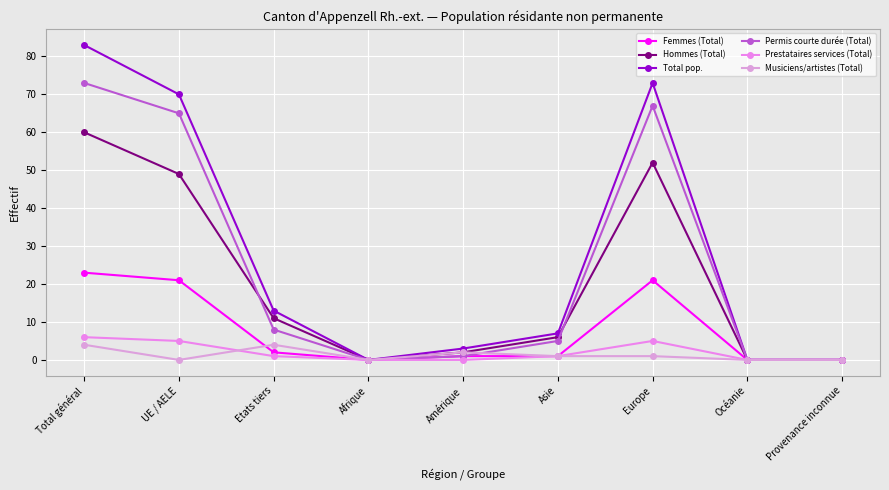

Which series changed the most between Etats tiers and Afrique?

Total pop.